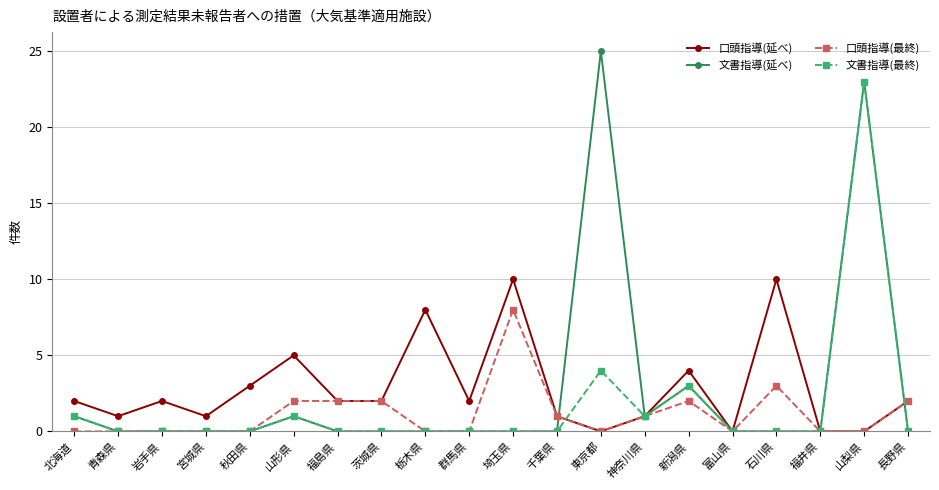

Which series changed the most between 栃木県 and 群馬県?

口頭指導(延べ)